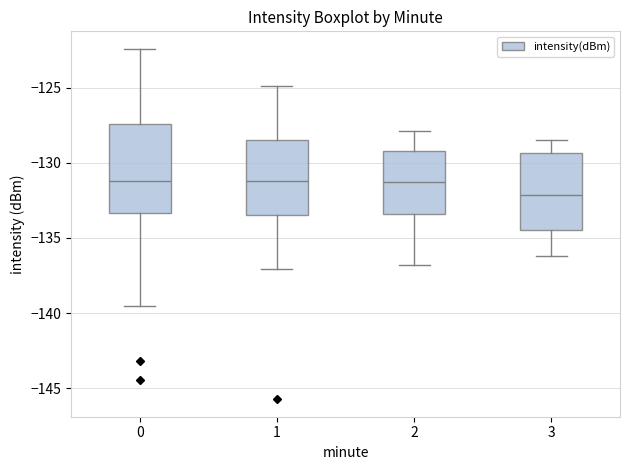

Where is the lower edge of the box at x = 0 on the y-axis? The values are not printed on the chart, so give them approximately, as read against the axis.

-133.5